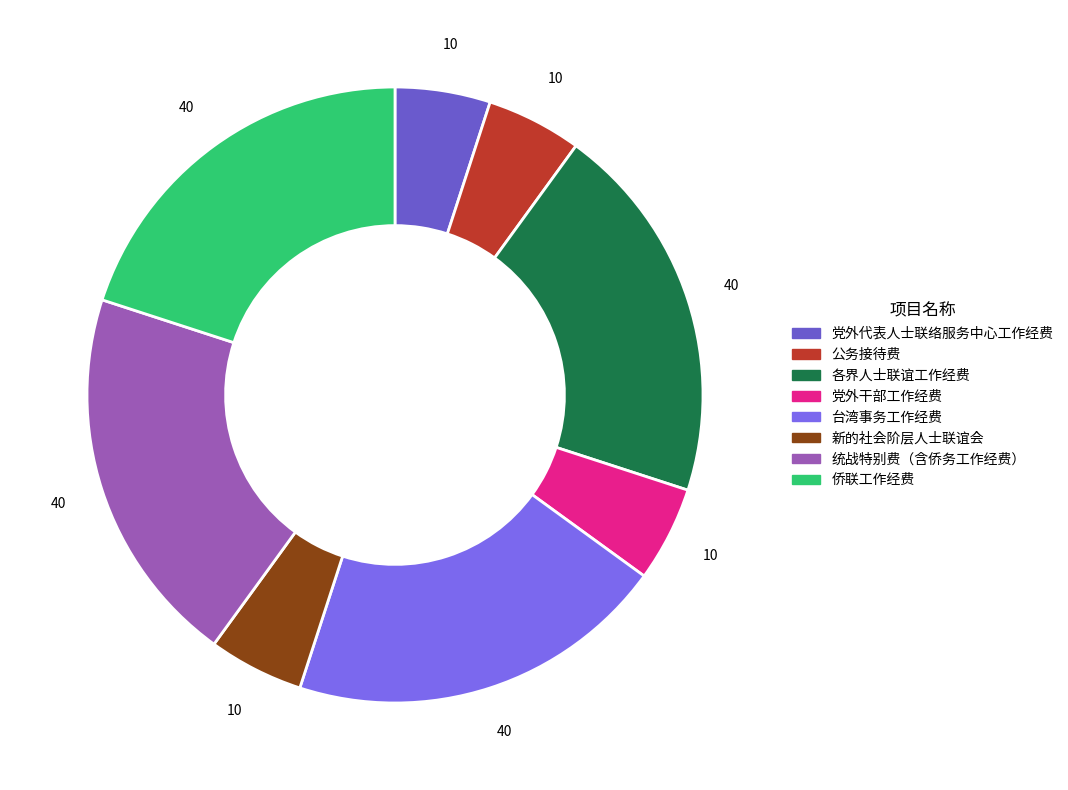

True or false: 统战特别费（含侨务工作经费） accounts for 11% of the total.

False